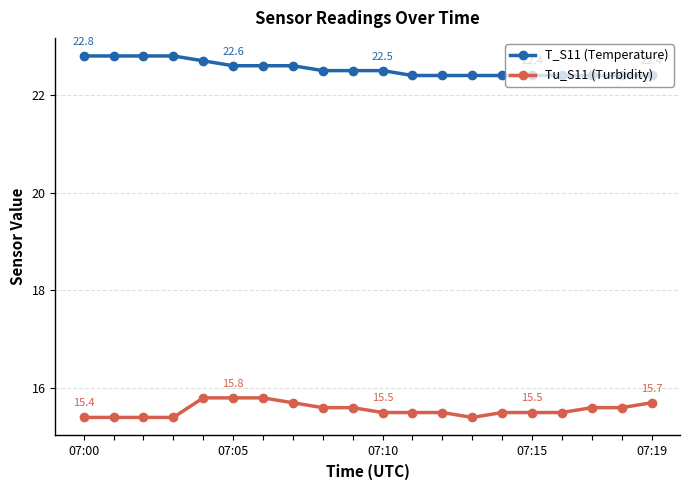

What is the difference between the second highest and minimum values in the Tu_S11 (Turbidity) series?

0.4